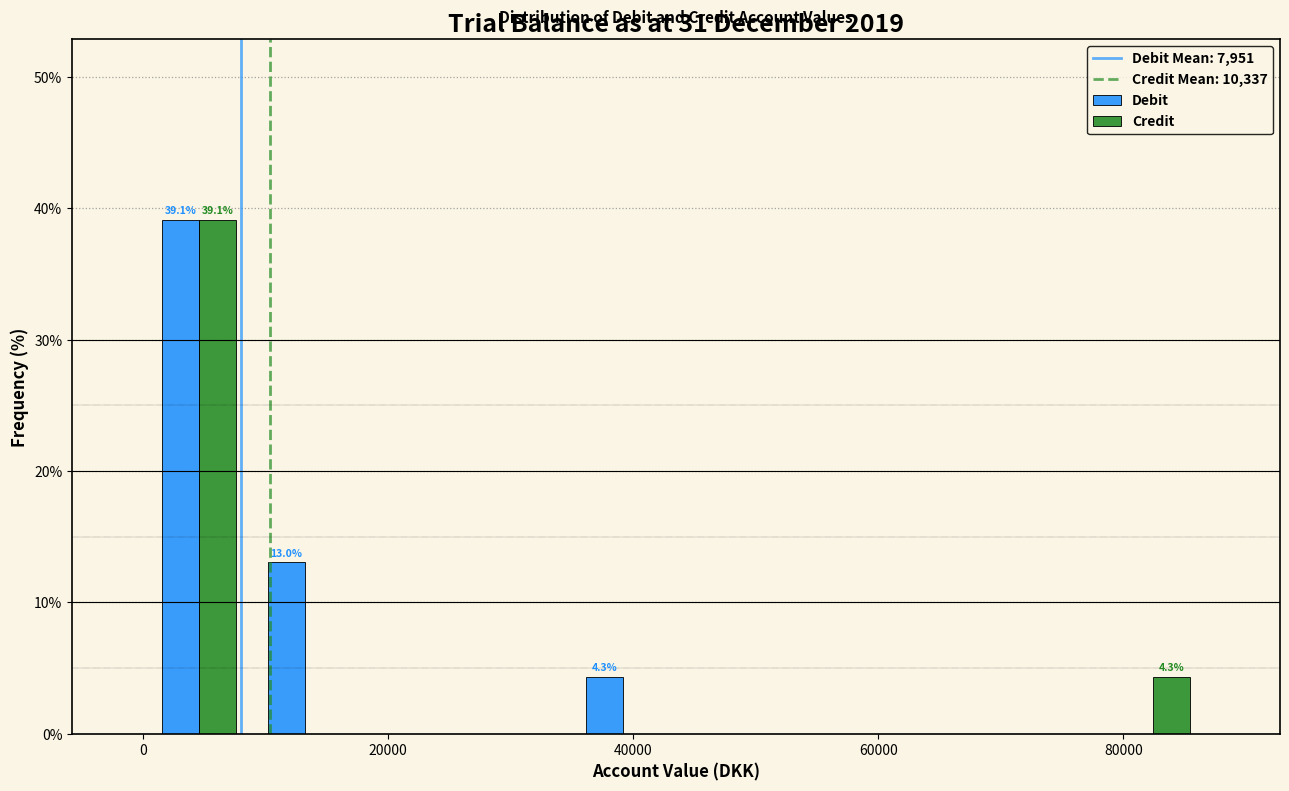

In the Debit series, which range on the x-axis has the tallest bar?

0 to 8000